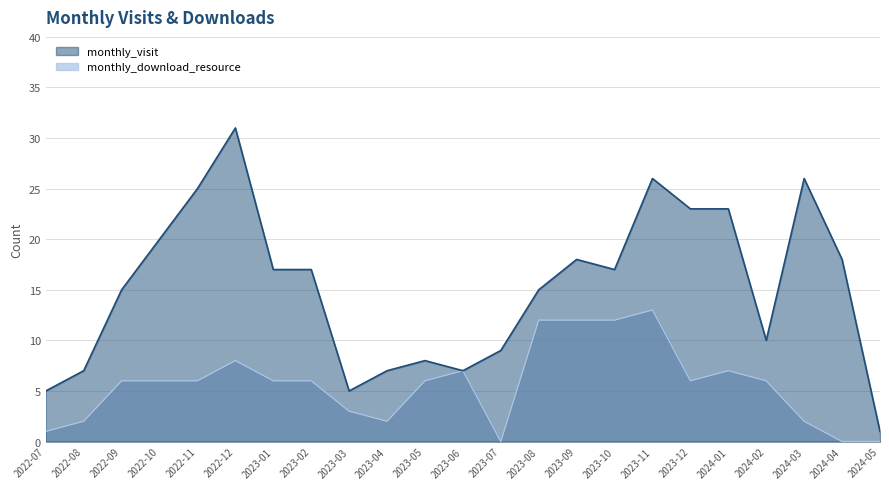

Is the value of monthly_download_resource at 2023-01 greater than the value of monthly_visit at 2022-07?

Yes